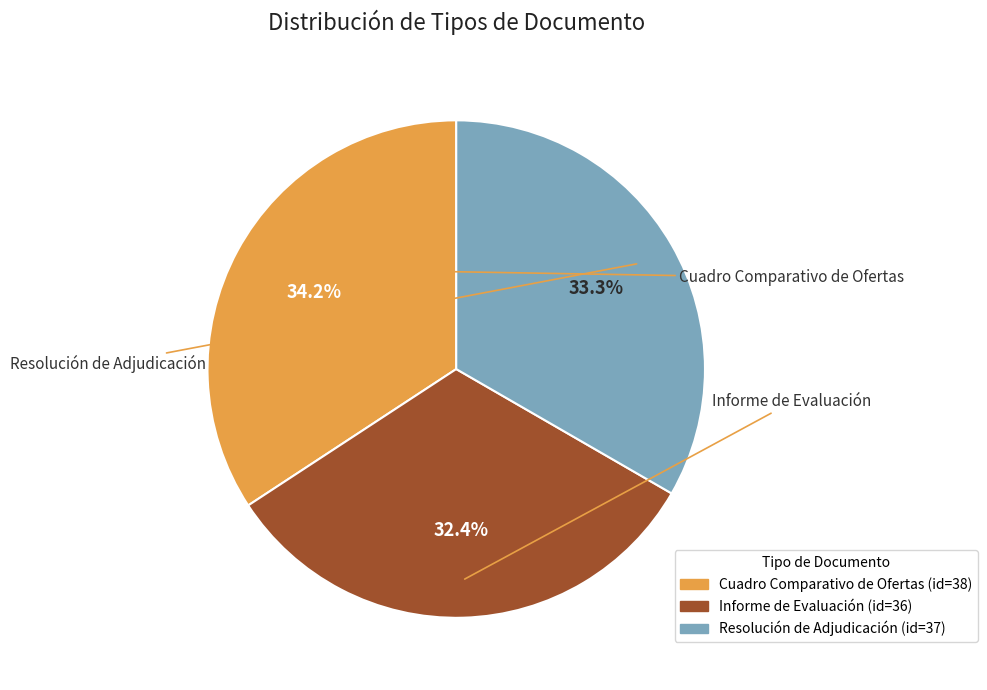

What is the largest slice in the pie chart?

Cuadro Comparativo de Ofertas